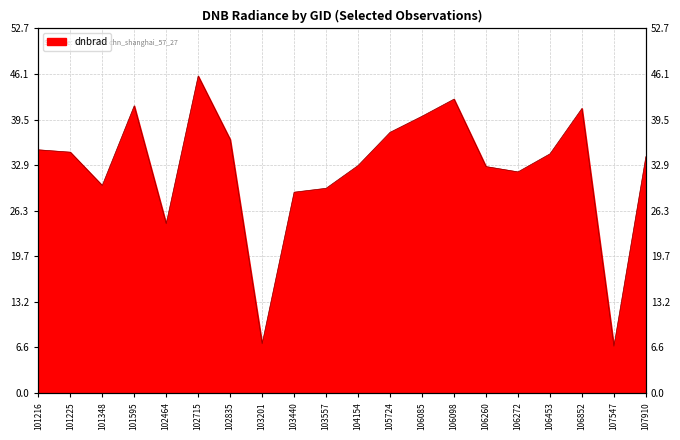

How many interior local peaks (higher than both neighbors) does the data have?

4